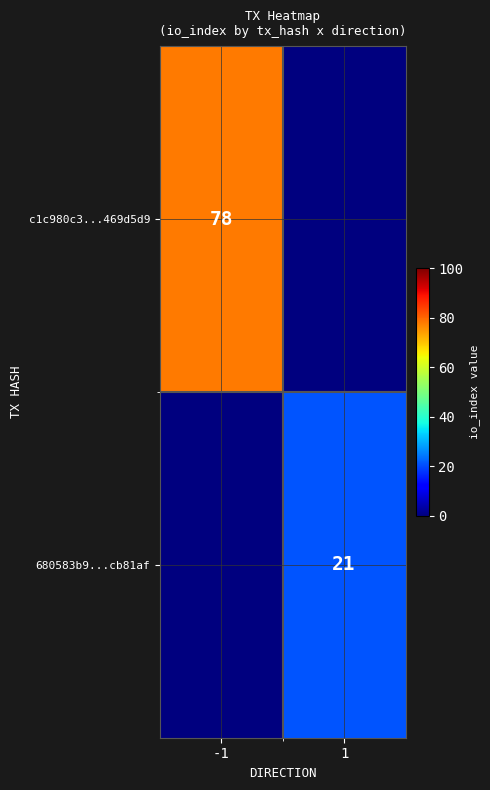

The value of c1c980c3...469d5d9 at -1 is 78. True or false?

True